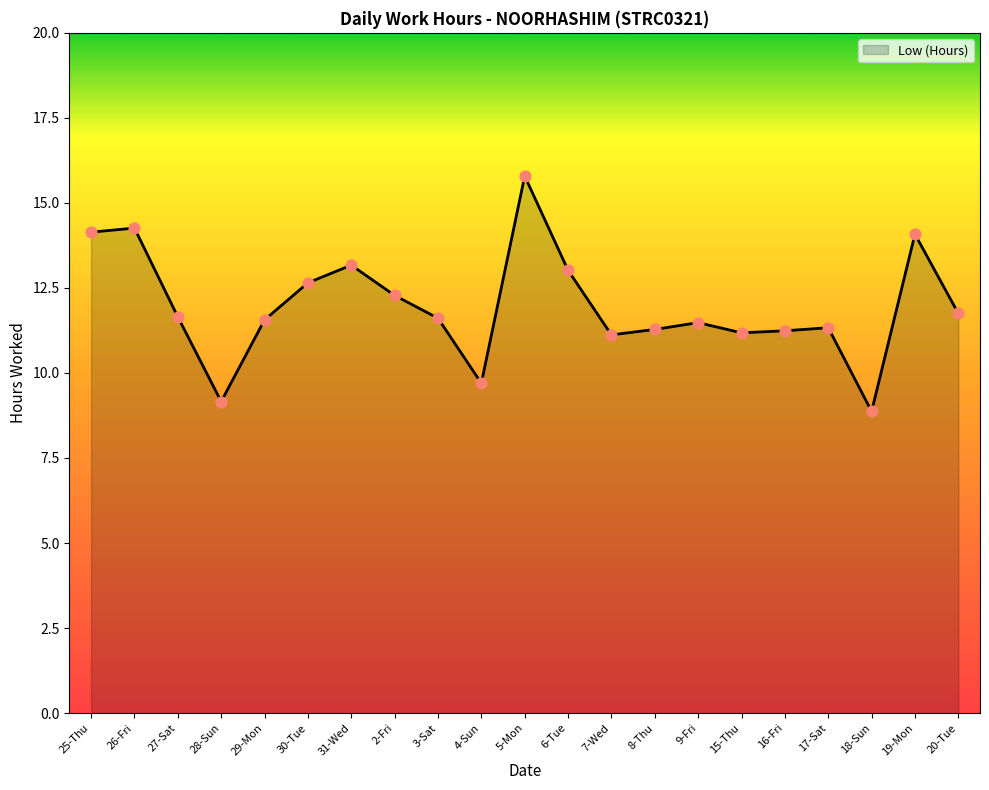

What is the ratio of the value at 29-Mon to the value at 18-Sun?

1.3